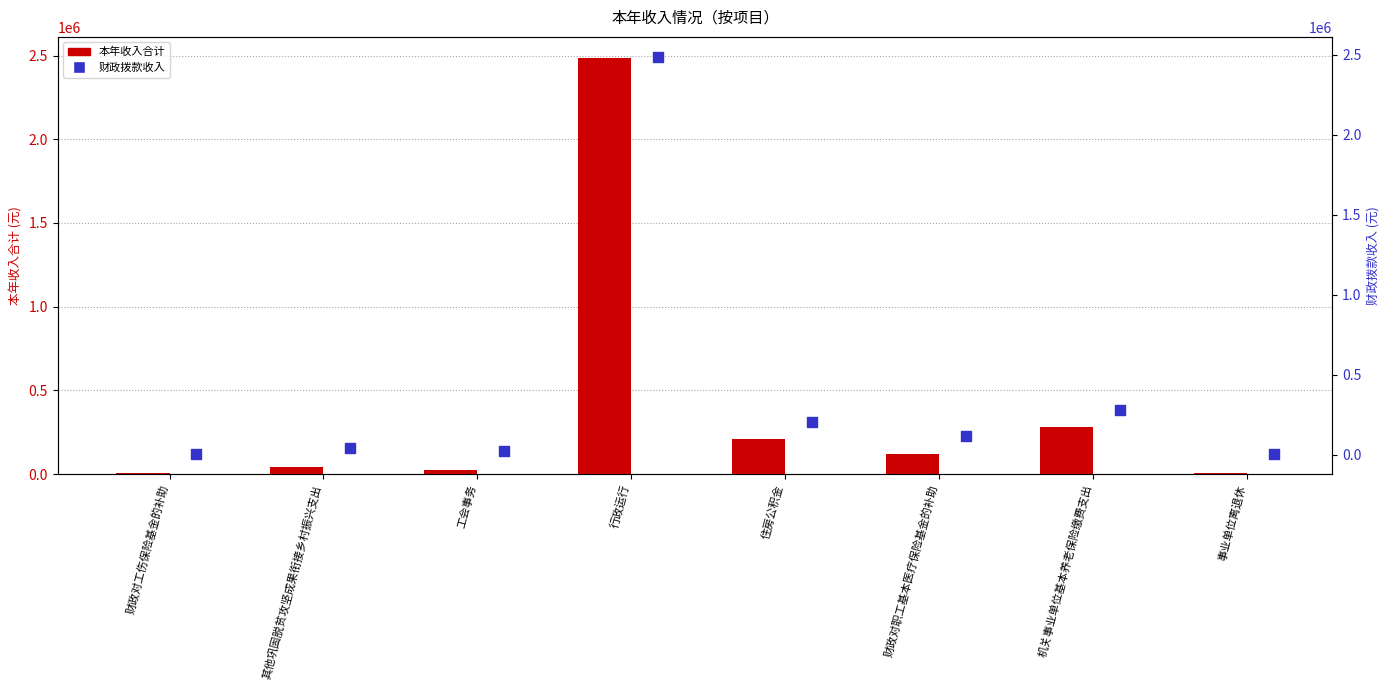

Which series has the largest total across all categories?

本年收入合计